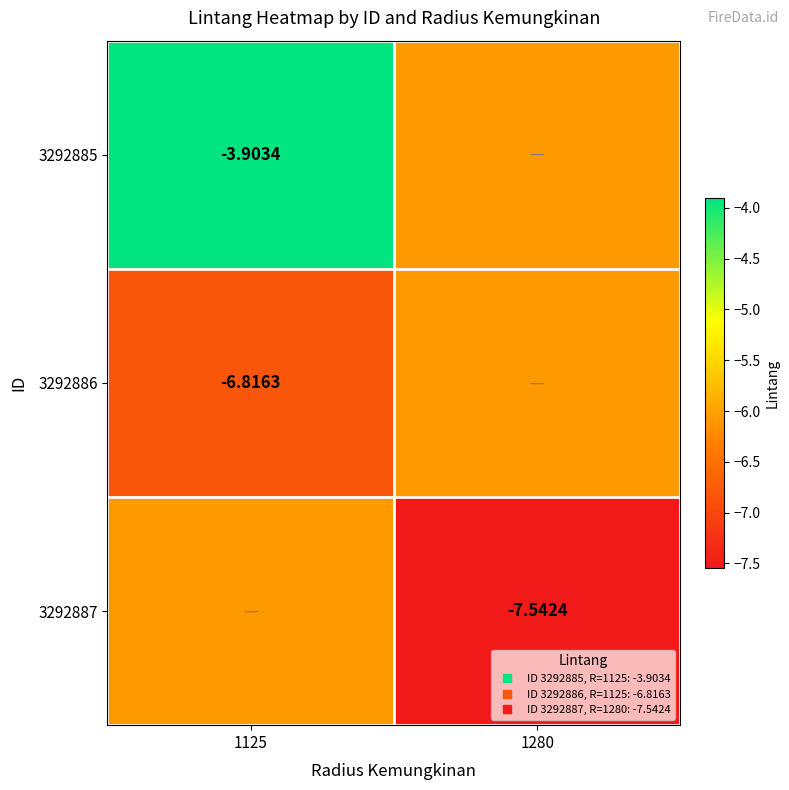

Is it true that 3292886 equals -3.3 at 1125?

False